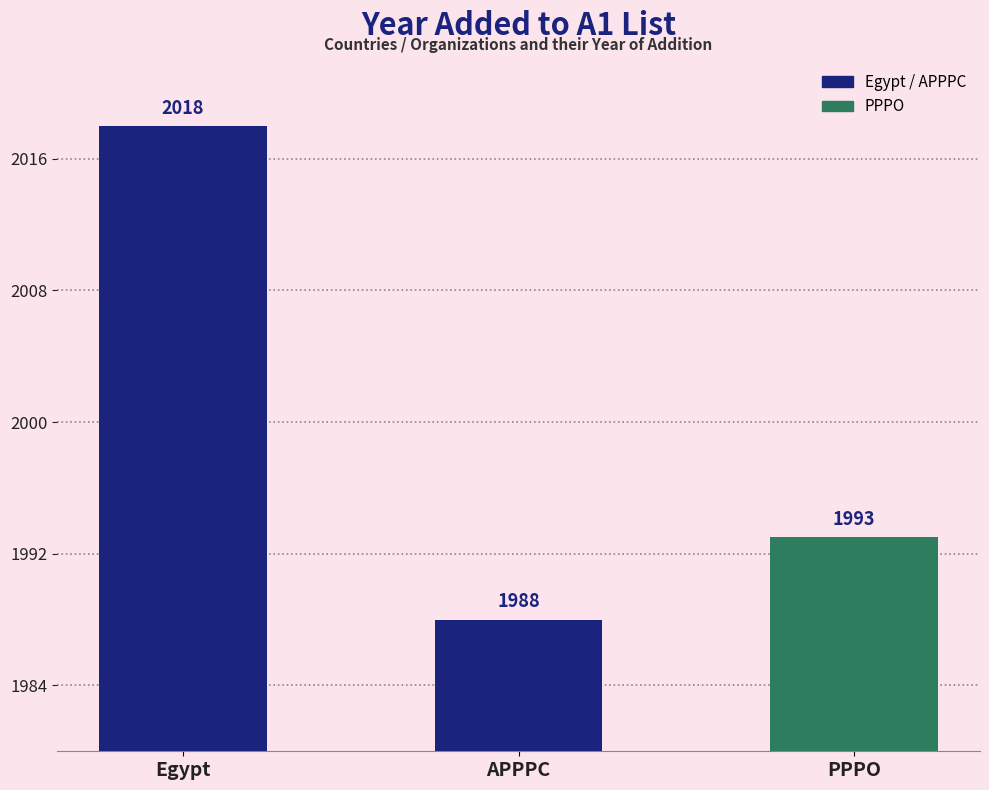

Is it true that the value at APPPC is 3310?

False